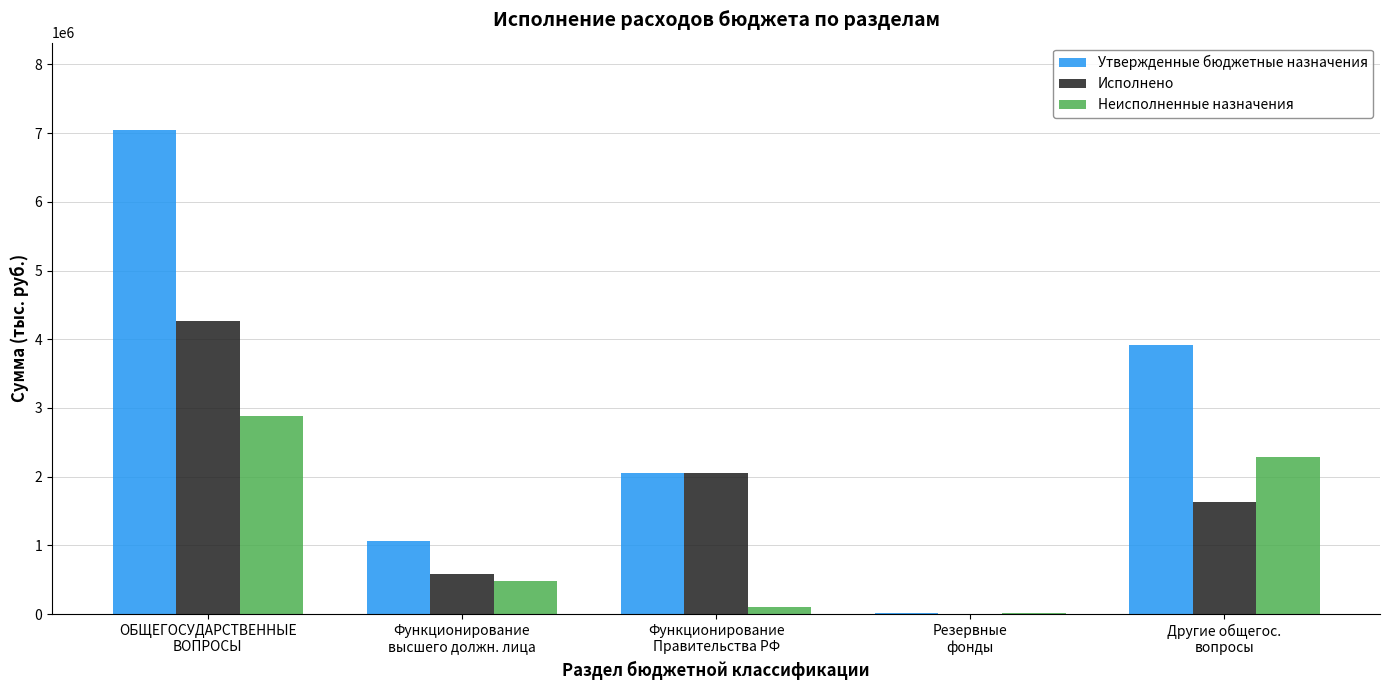

What is the spread (max minus min) of values at Резервные
фонды?

10000.0